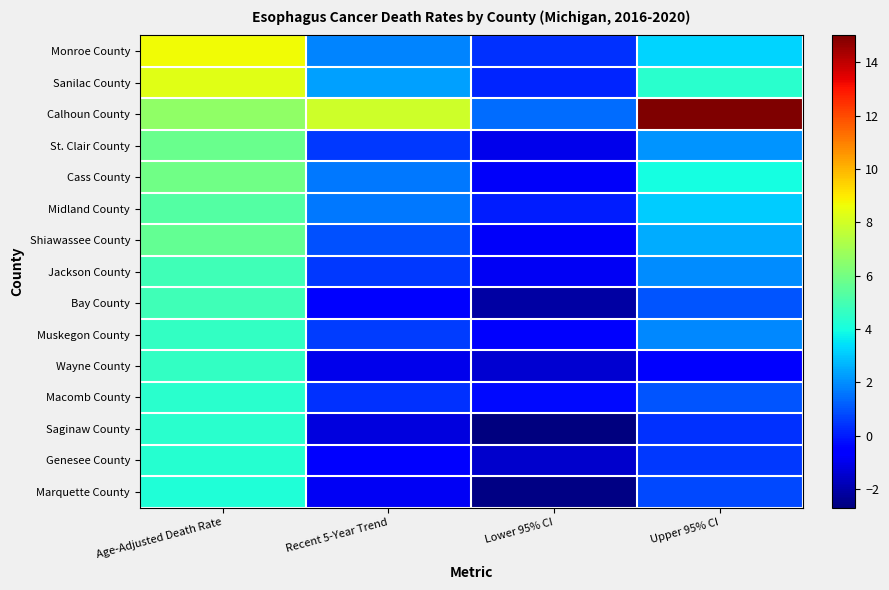

Which series changed the most between Age-Adjusted Death Rate and Recent 5-Year Trend?

Monroe County